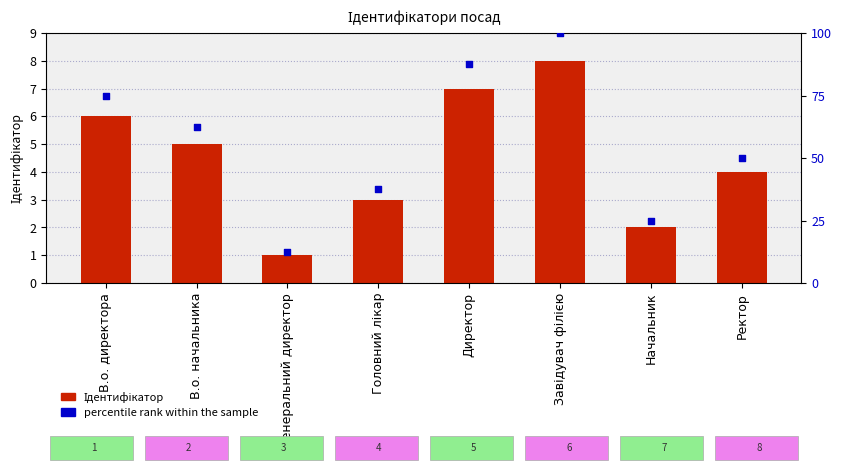

At how many categories does at least one series exceed 22?

7